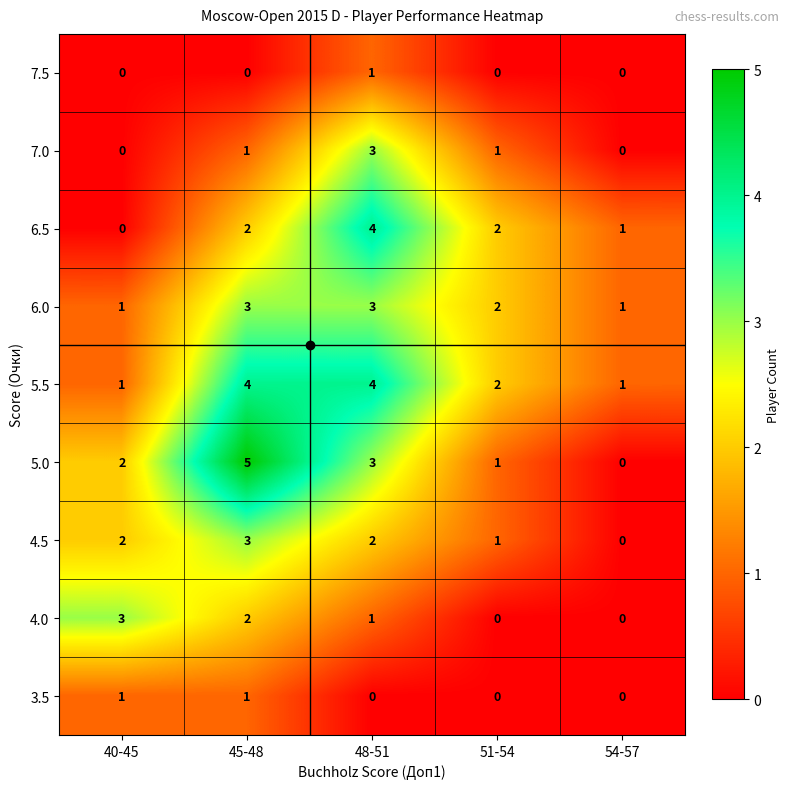

At which label does 5.5 first exceed 2?

45-48